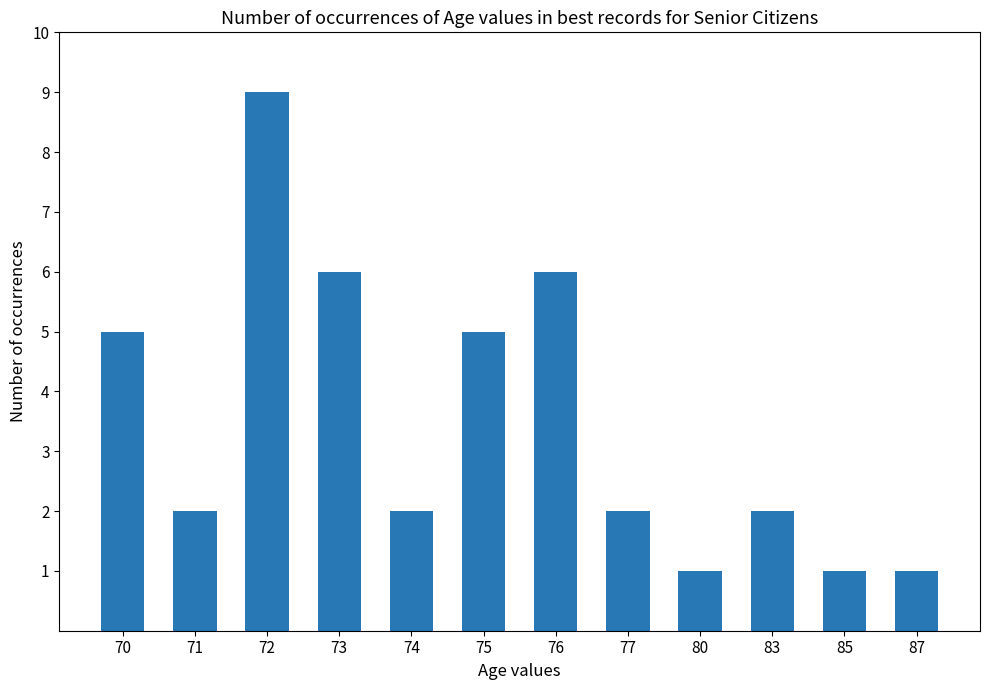

Are the bars horizontal?

No